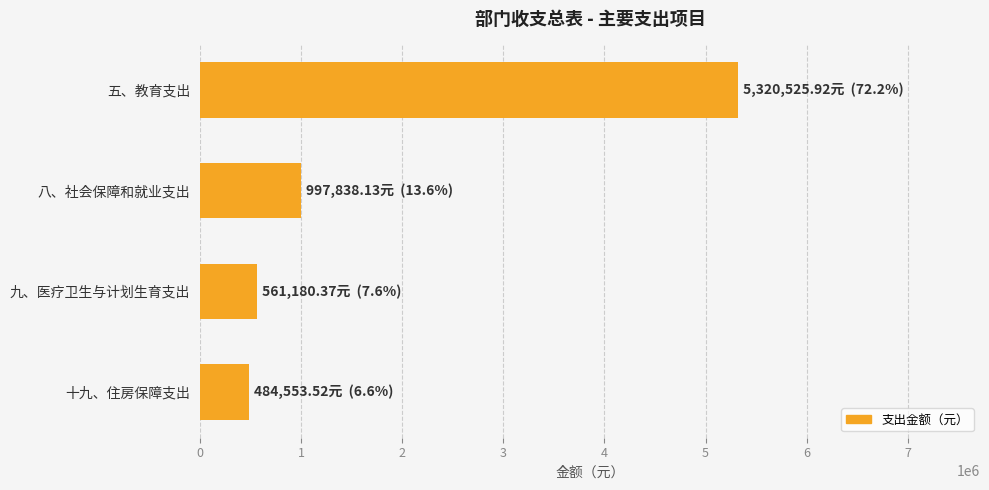

Rank the categories by value from highest to lowest.

五、教育支出, 八、社会保障和就业支出, 九、医疗卫生与计划生育支出, 十九、住房保障支出